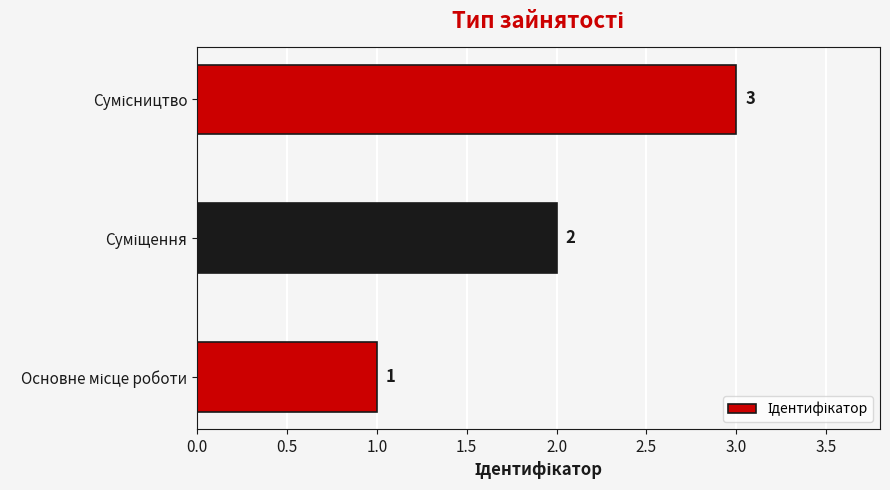

How many data points does each series have?

3